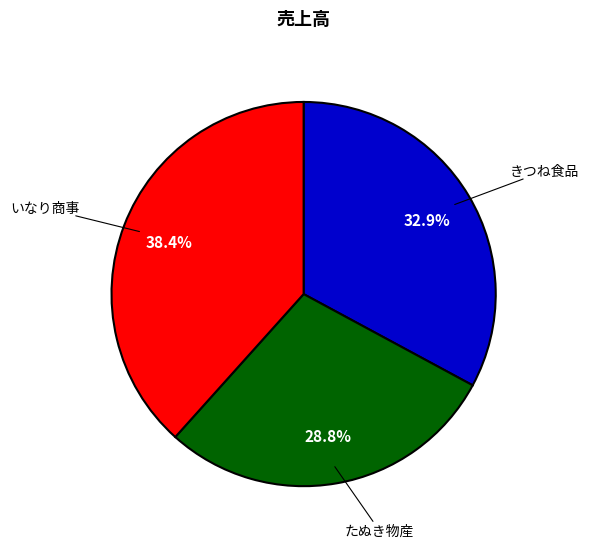

Is there a majority slice in this chart?

No